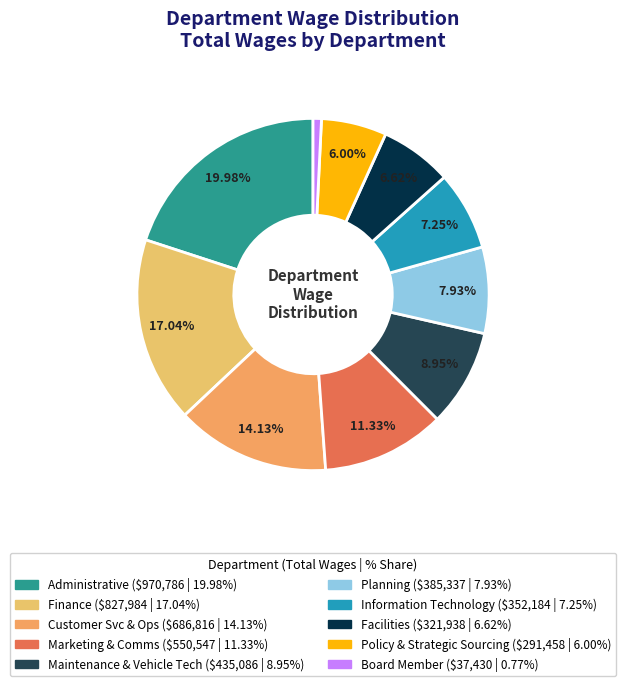

How many segments does this pie chart have?

10